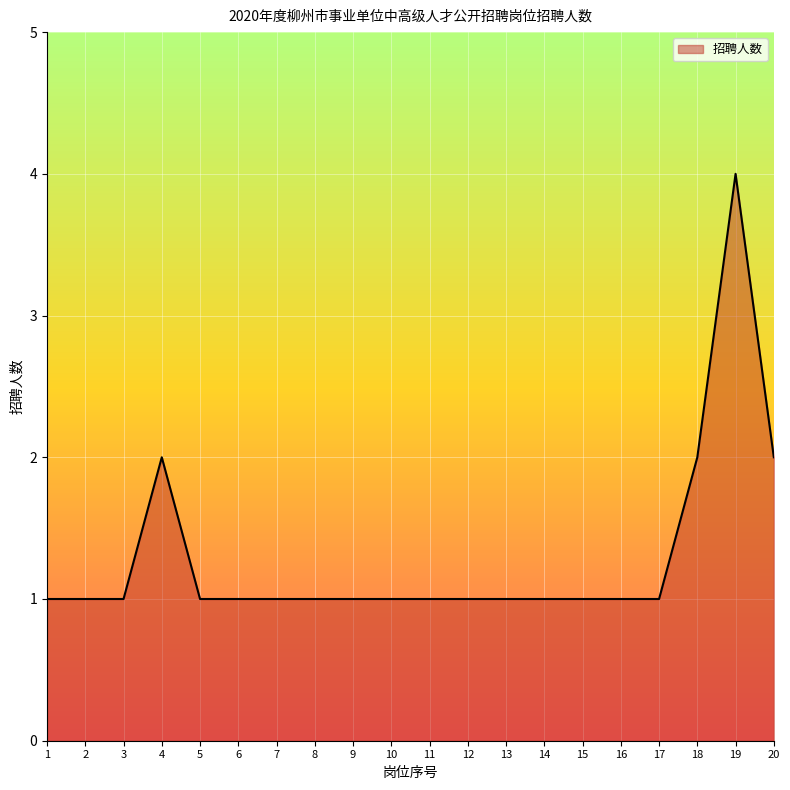

Does the chart have visible grid lines?

Yes